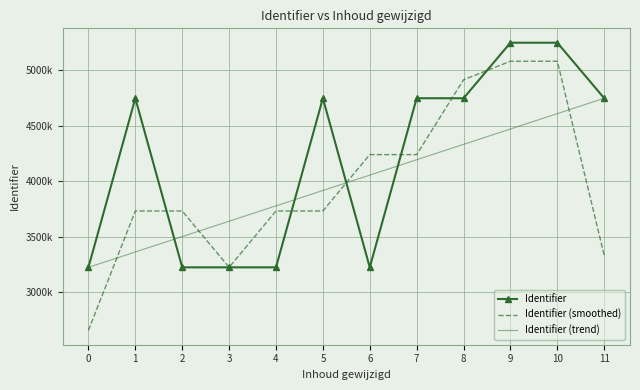

What is the sum of the Identifier (smoothed) values at 7 and 3?

7464664.3